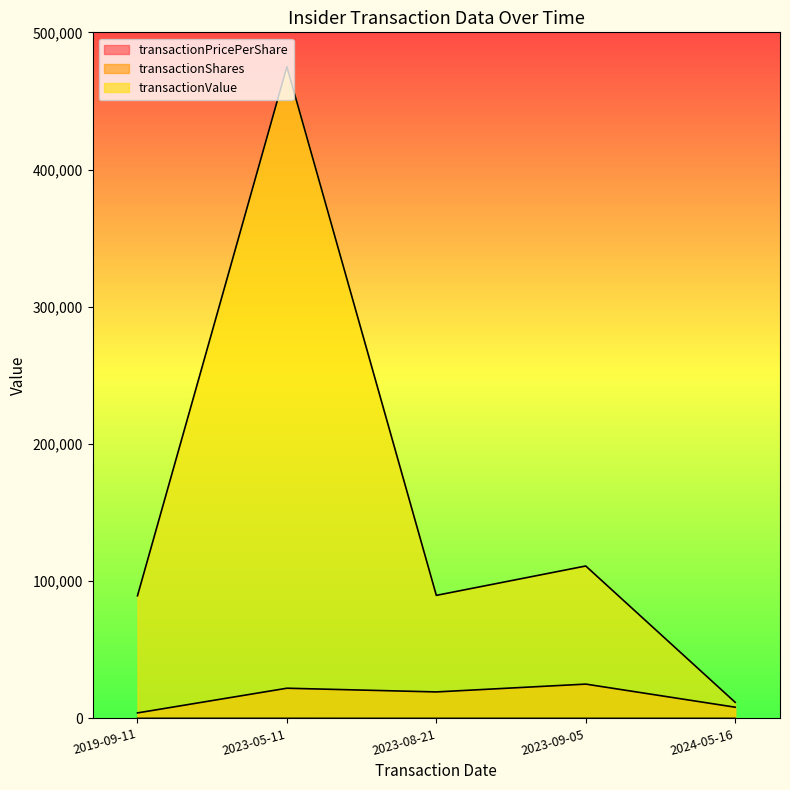

The transactionPricePerShare series shows 6.4 at 2023-08-21. True or false?

False